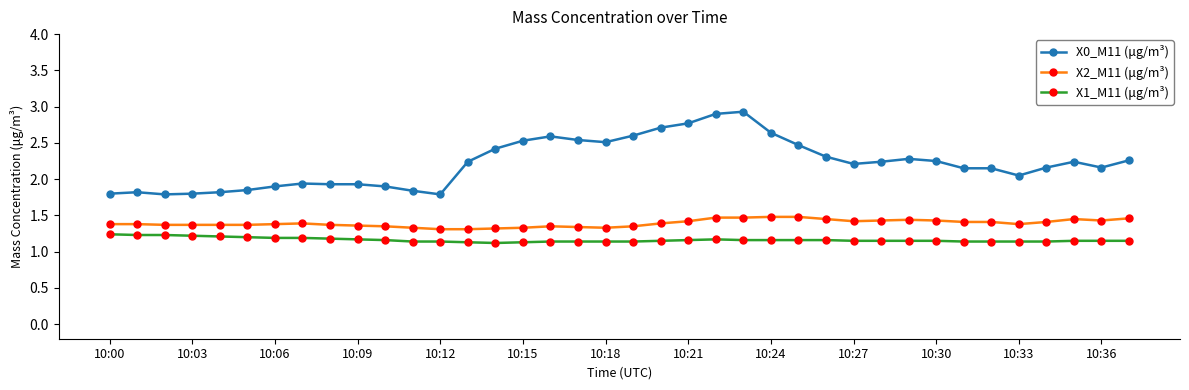

Rank the series by their maximum value, from highest to lowest.

X0_M11 (μg/m³), X2_M11 (μg/m³), X1_M11 (μg/m³)